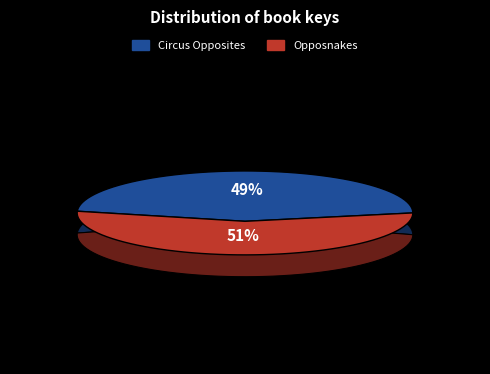

True or false: Circus Opposites accounts for 56% of the total.

False